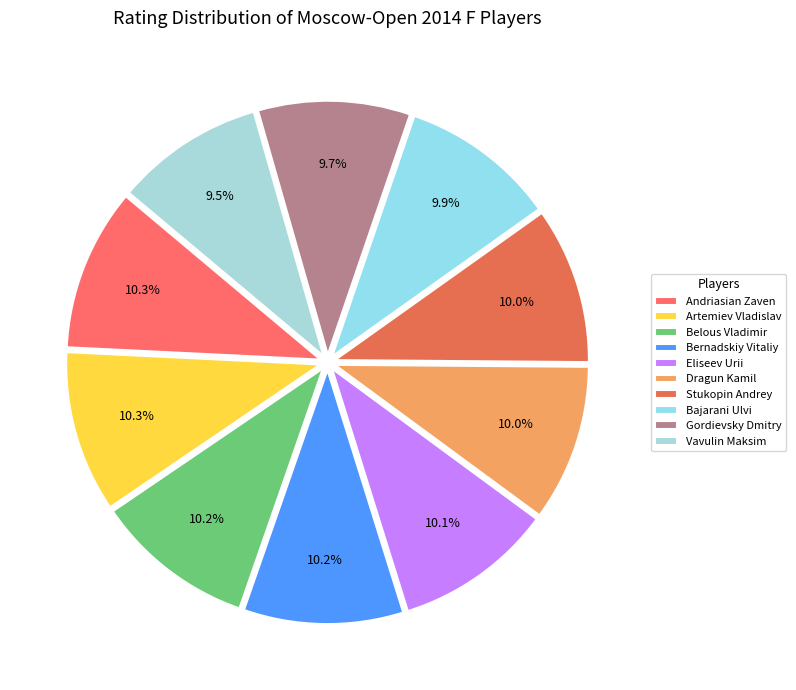

The Belous Vladimir slice represents 10% of the pie. True or false?

True